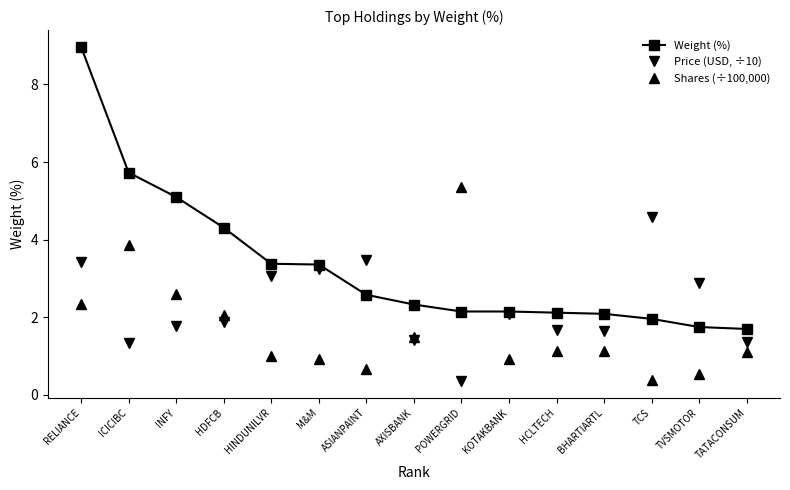

How many values in the Price (USD, ÷10) series are below 1?

1